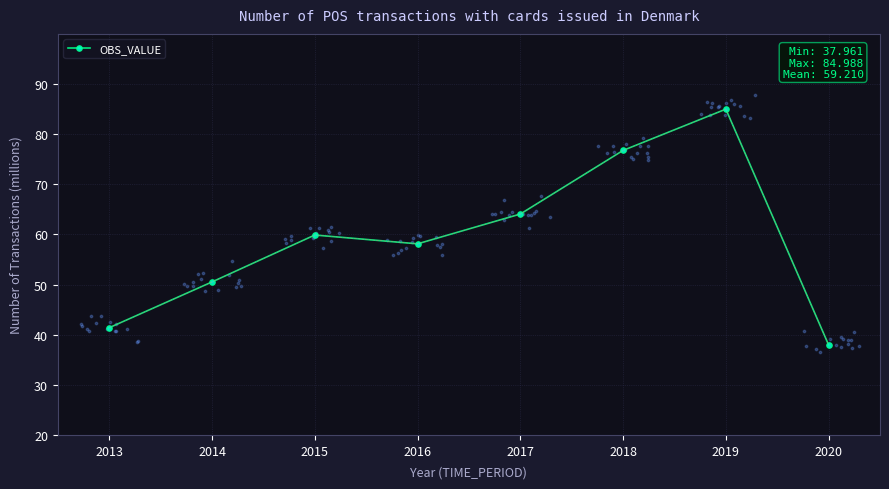

What is the ratio of the value at 2015 to the value at 2020?

1.6